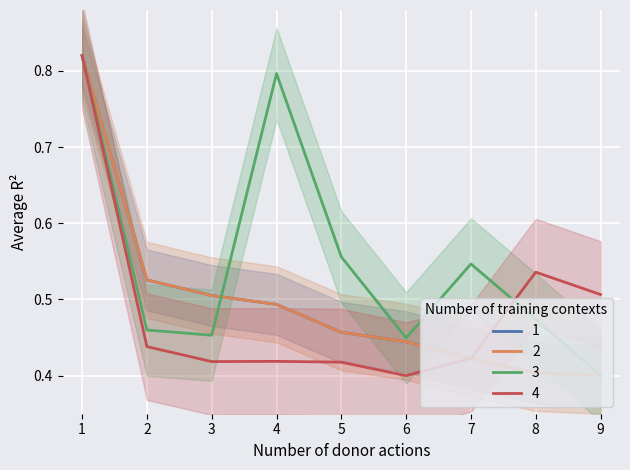

True or false: 3 has a value of 1.1 at 4.

False